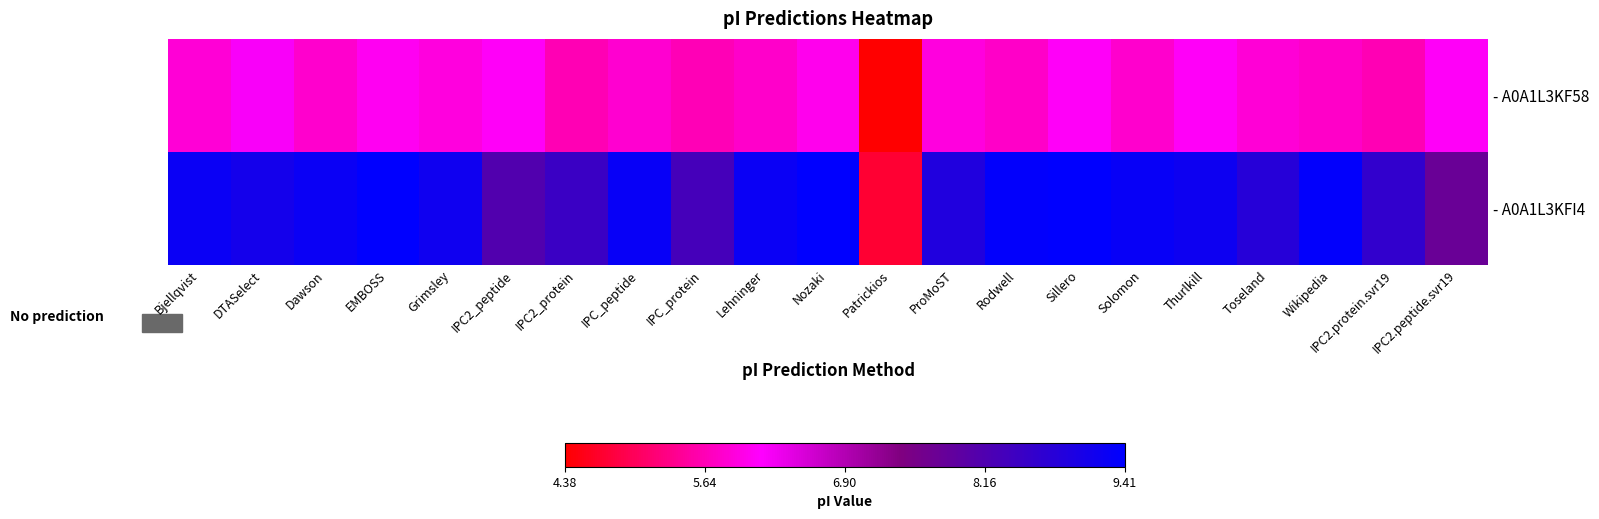

Reading right to left, list all the values displayed in this chart.

- A0A1L3KF58: IPC2.peptide.svr19=6.1	IPC2.protein.svr19=5.6	Wikipedia=5.8	Toseland=5.9	Thurlkill=6.1	Solomon=5.8	Sillero=6.1	Rodwell=5.8	ProMoST=5.9	Patrickios=4.4	Nozaki=6.0	Lehninger=5.8	IPC_protein=5.7	IPC_peptide=5.8	IPC2_protein=5.6	IPC2_peptide=6.1	Grimsley=5.9	EMBOSS=6.1	Dawson=5.8	DTASelect=6.2	Bjellqvist=5.9
- A0A1L3KFI4: IPC2.peptide.svr19=7.8	IPC2.protein.svr19=8.6	Wikipedia=9.4	Toseland=8.8	Thurlkill=9.2	Solomon=9.3	Sillero=9.4	Rodwell=9.4	ProMoST=8.9	Patrickios=4.7	Nozaki=9.4	Lehninger=9.3	IPC_protein=8.3	IPC_peptide=9.3	IPC2_protein=8.5	IPC2_peptide=8.1	Grimsley=9.2	EMBOSS=9.4	Dawson=9.3	DTASelect=9.1	Bjellqvist=9.3